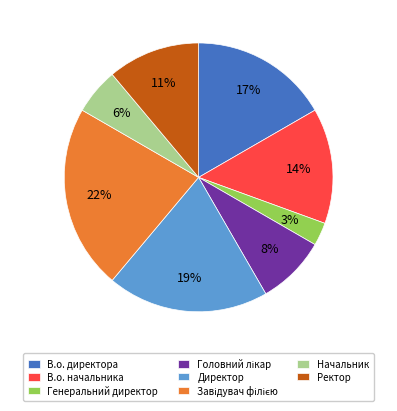

The Директор slice represents 19% of the pie. True or false?

True